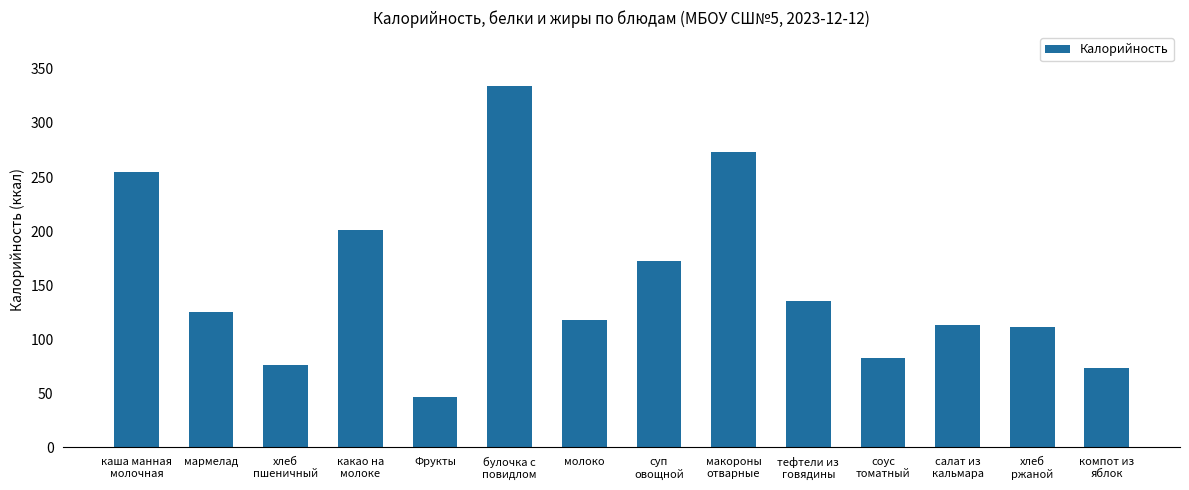

What is the minimum value shown in the chart?

47